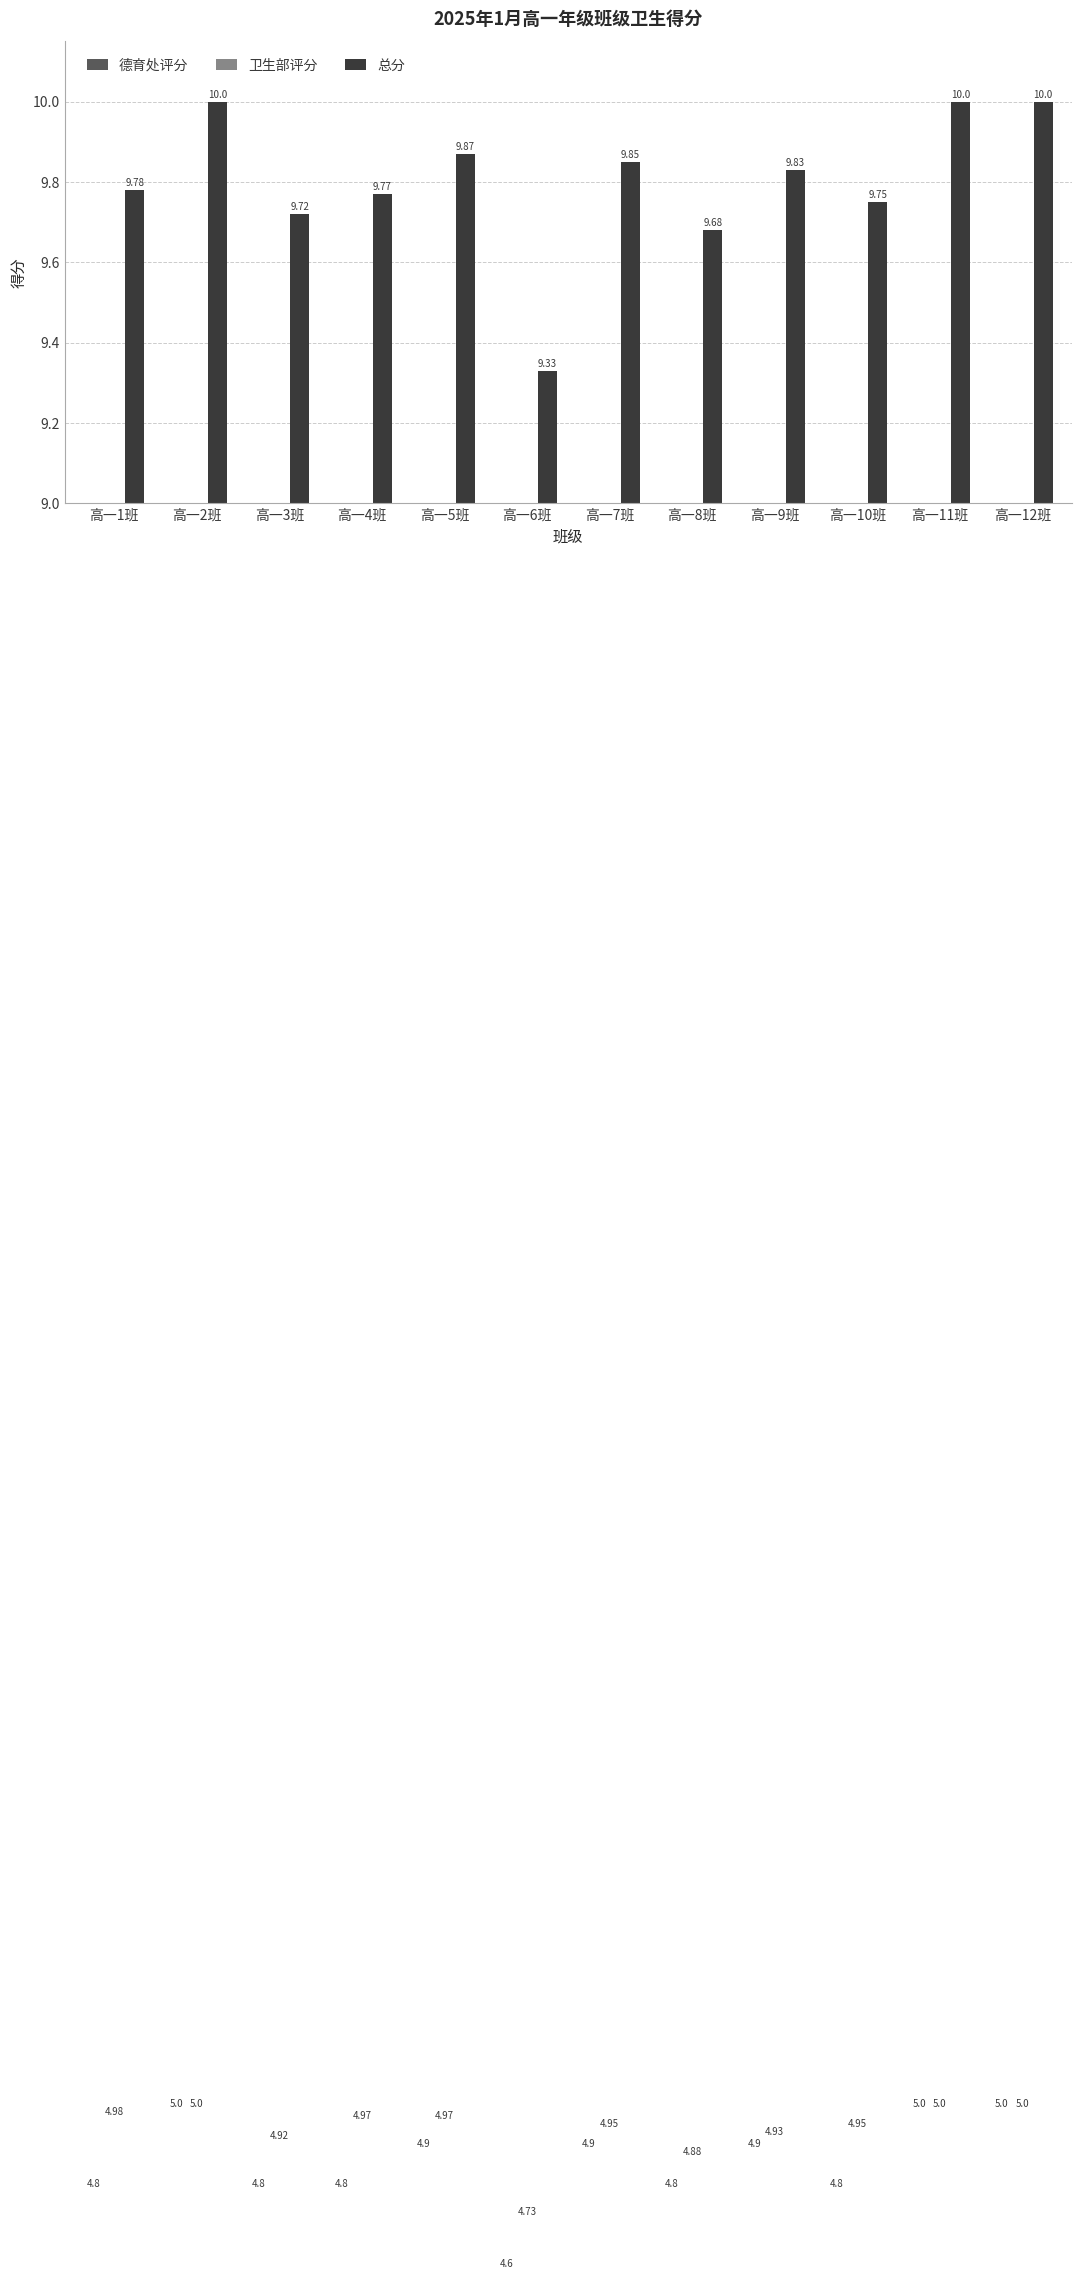

Which has a higher value, 高一12班 or 高一9班?

高一12班